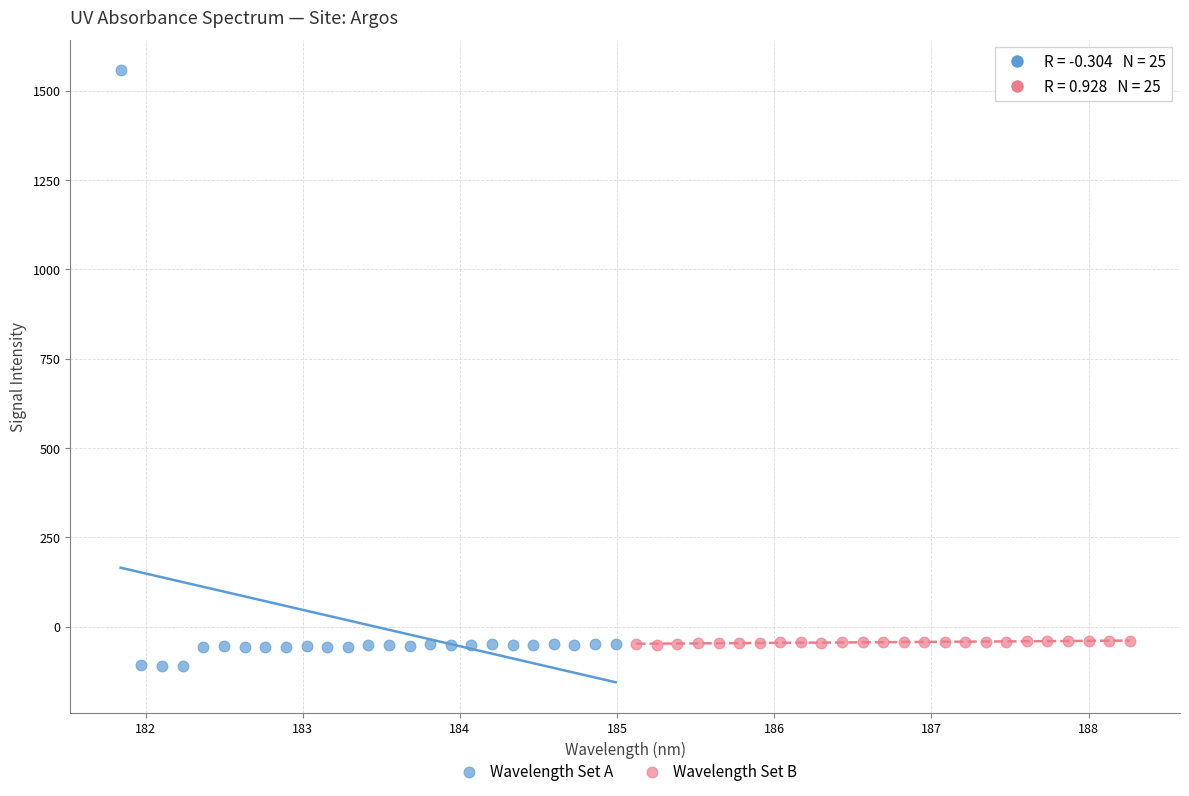

Which series reaches the maximum Y coordinate?

Wavelength Set A